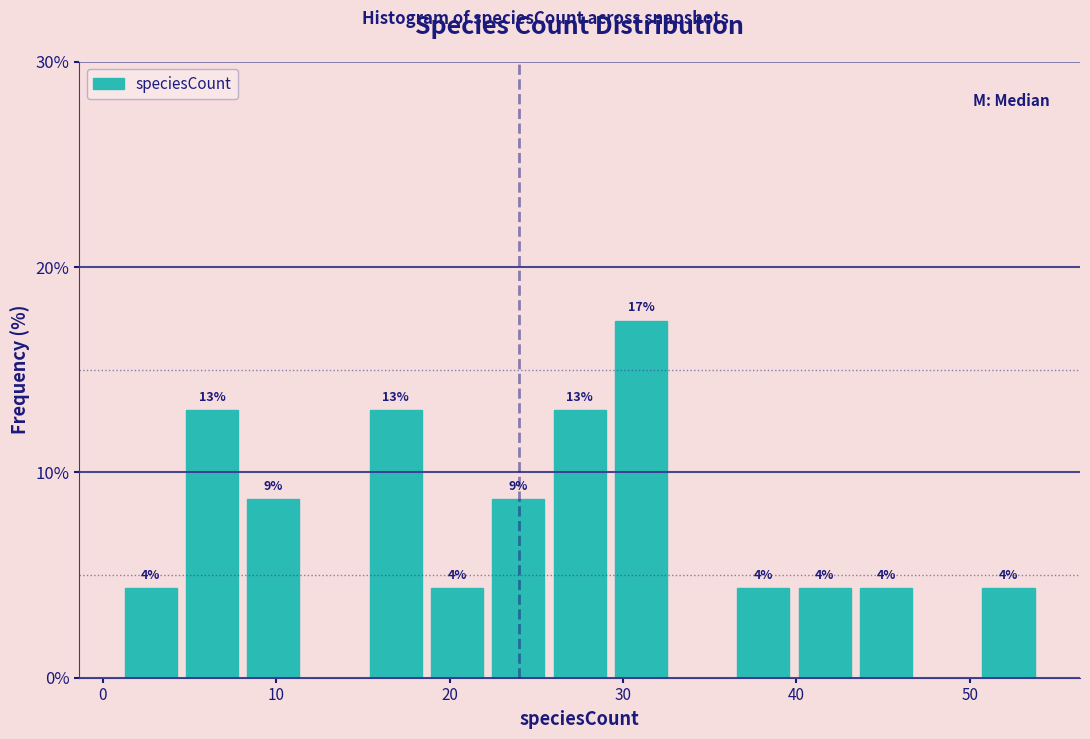

Around what value on the x-axis is the tallest bar? Give the approximate position of its centre, as read against the axis.

31